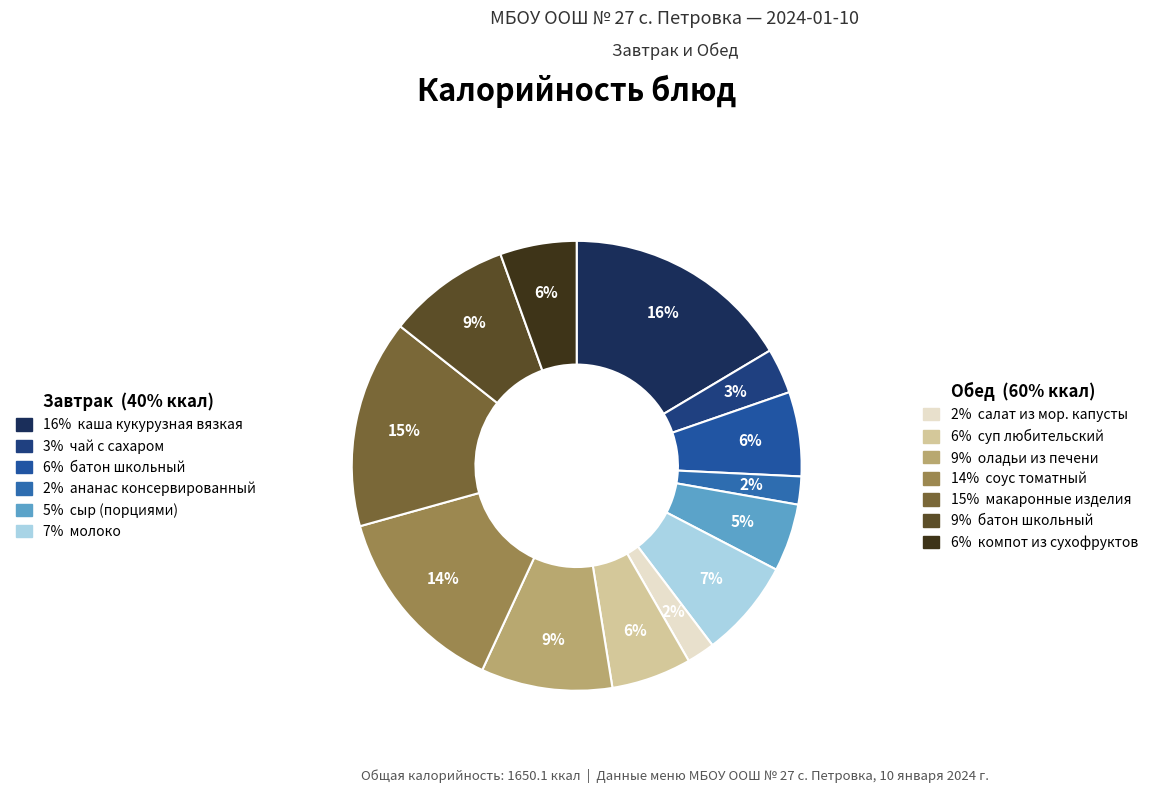

What is the smallest slice in the pie chart?

ананас консервированный